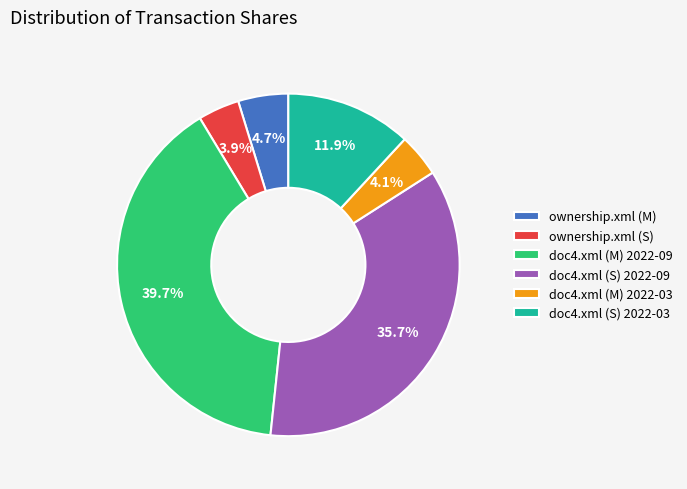

To the nearest percent, what is the difference between the doc4.xml (M) 2022-03 and ownership.xml (M) slice percentages?

1%